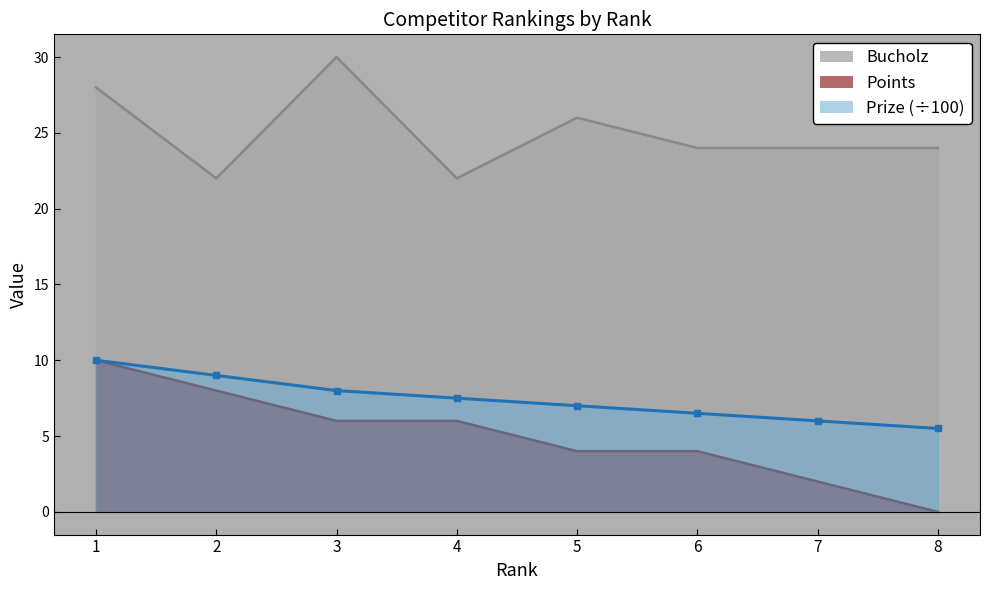

What is the difference between the Bucholz values at 1 and 5?

2.0